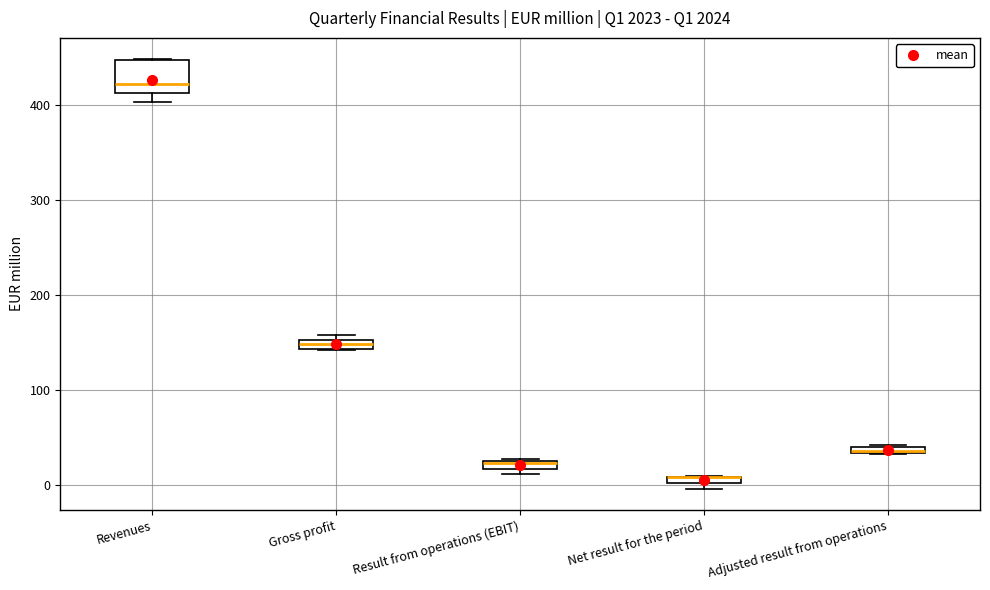

Where is the lower edge of the box for Net result for the period on the y-axis? The values are not printed on the chart, so give them approximately, as read against the axis.

0